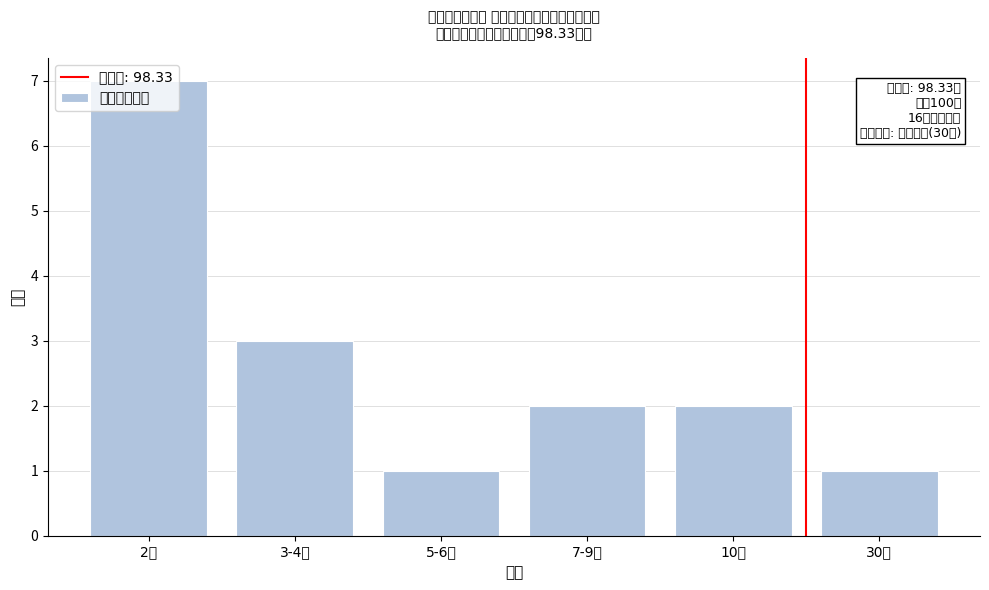

What is the change in value from 5-6分 to 7-9分?

+1